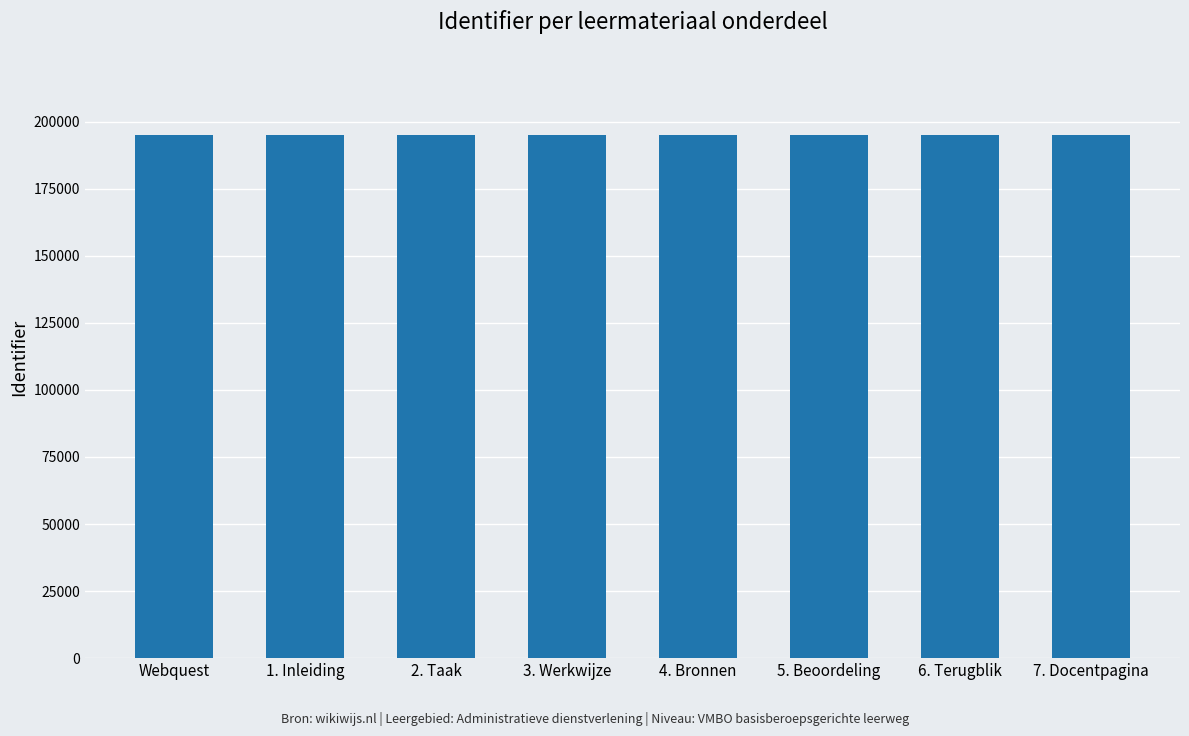

What is the label of the 6th bar from the left?

5. Beoordeling